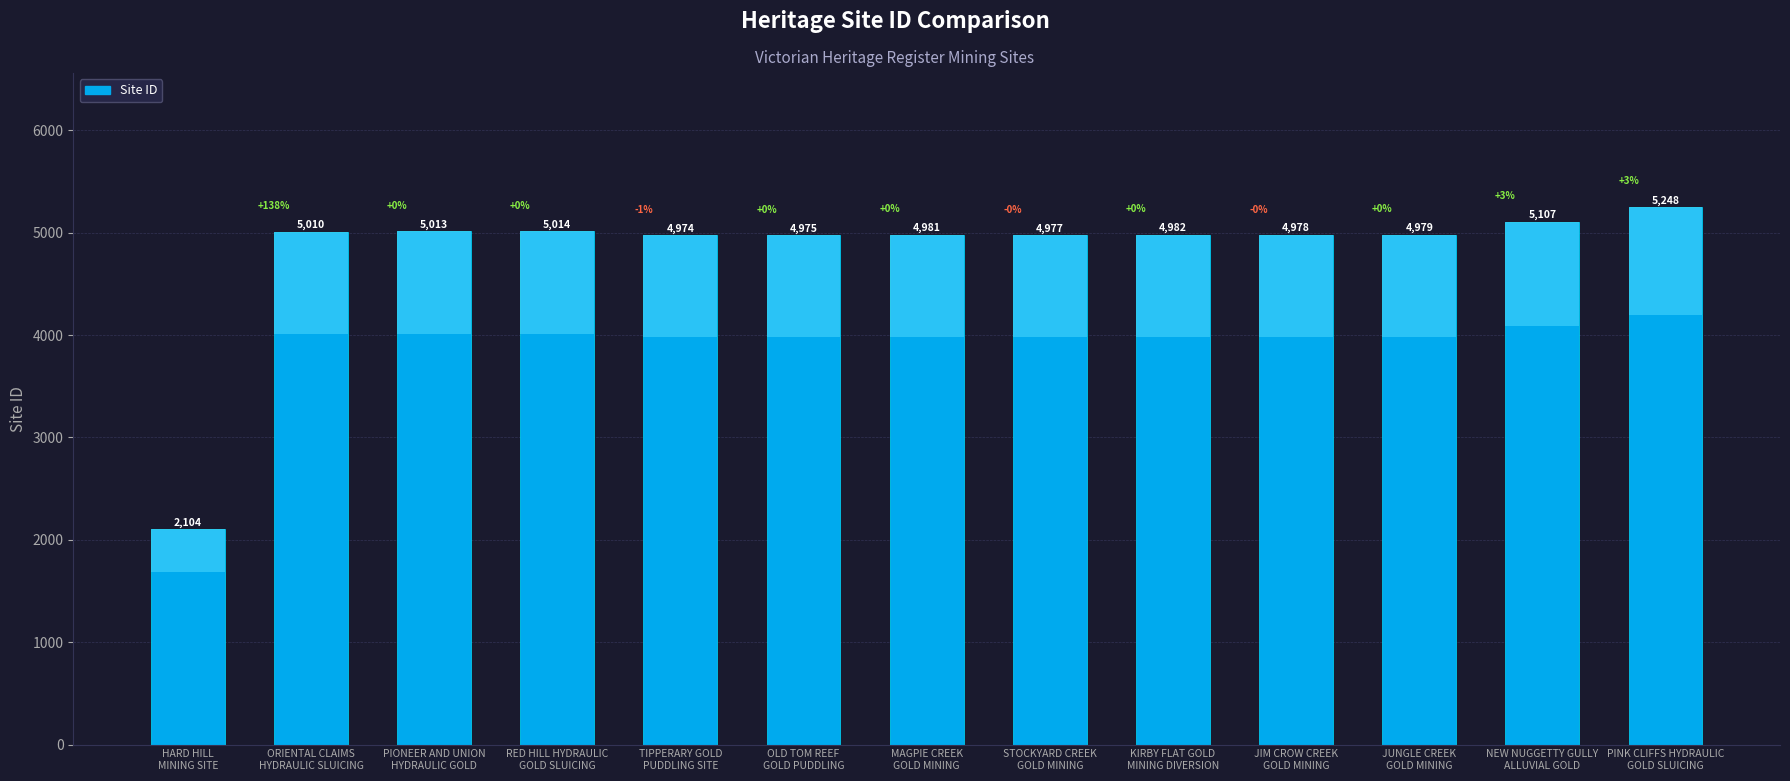

Reading right to left, what are all the values shown in this chart?

PINK CLIFFS HYDRAULIC
GOLD SLUICING=5248	NEW NUGGETTY GULLY
ALLUVIAL GOLD=5107	JUNGLE CREEK
GOLD MINING=4979	JIM CROW CREEK
GOLD MINING=4978	KIRBY FLAT GOLD
MINING DIVERSION=4982	STOCKYARD CREEK
GOLD MINING=4977	MAGPIE CREEK
GOLD MINING=4981	OLD TOM REEF
GOLD PUDDLING=4975	TIPPERARY GOLD
PUDDLING SITE=4974	RED HILL HYDRAULIC
GOLD SLUICING=5014	PIONEER AND UNION
HYDRAULIC GOLD=5013	ORIENTAL CLAIMS
HYDRAULIC SLUICING=5010	HARD HILL
MINING SITE=2104